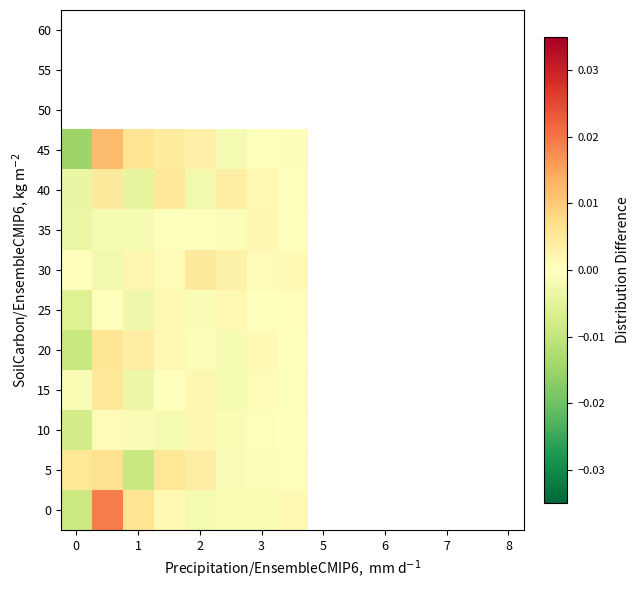

How many categories are shown in the chart?

15